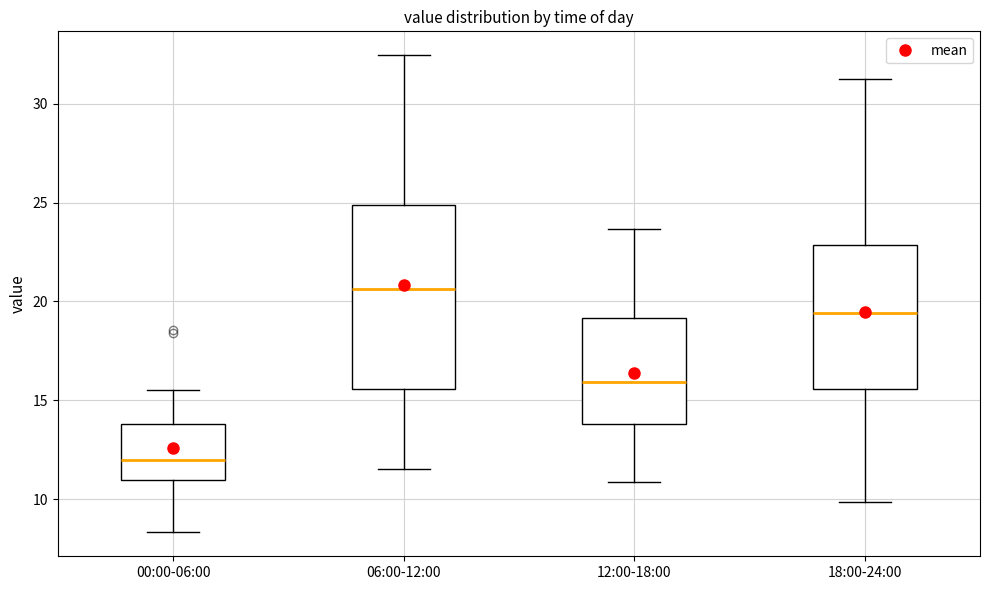

Comparing the boxes themselves (not the whiskers), which one is the tallest?

06:00-12:00